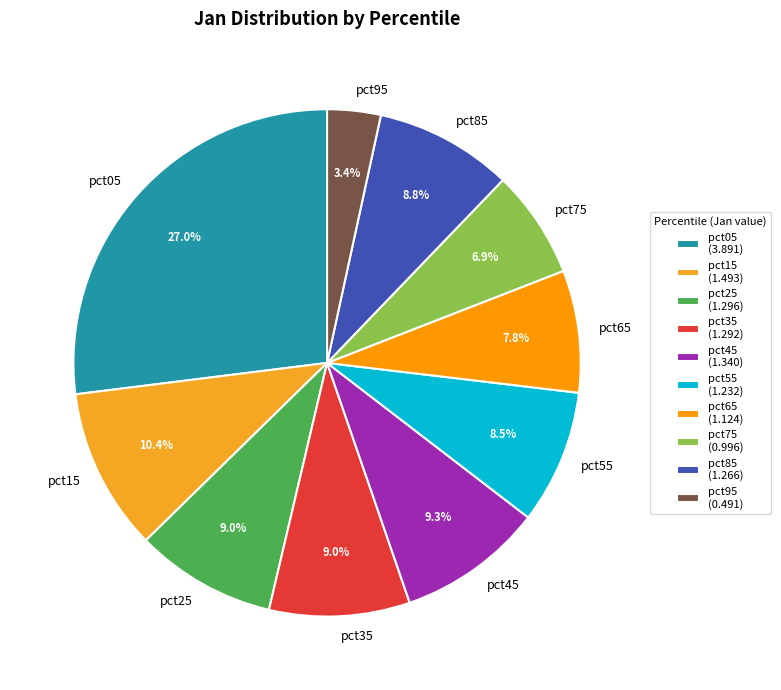

What is the total percentage of pct75 and pct55?

15.4%